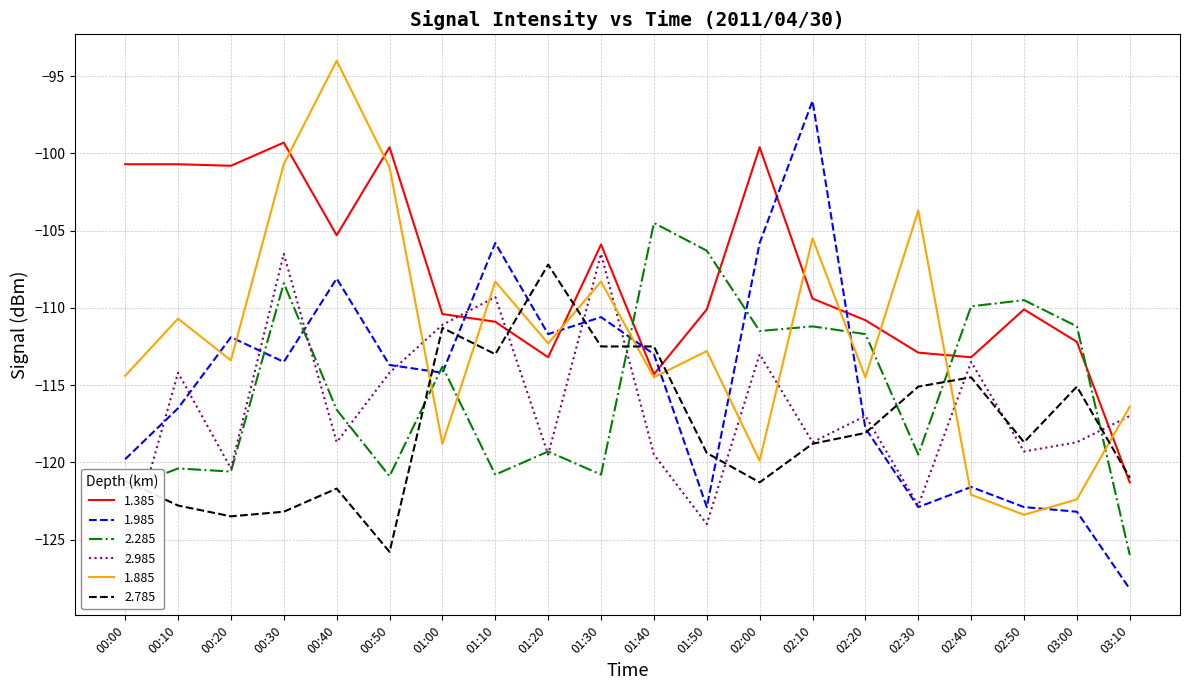

What is the average value of the 1.885 series?

-111.8